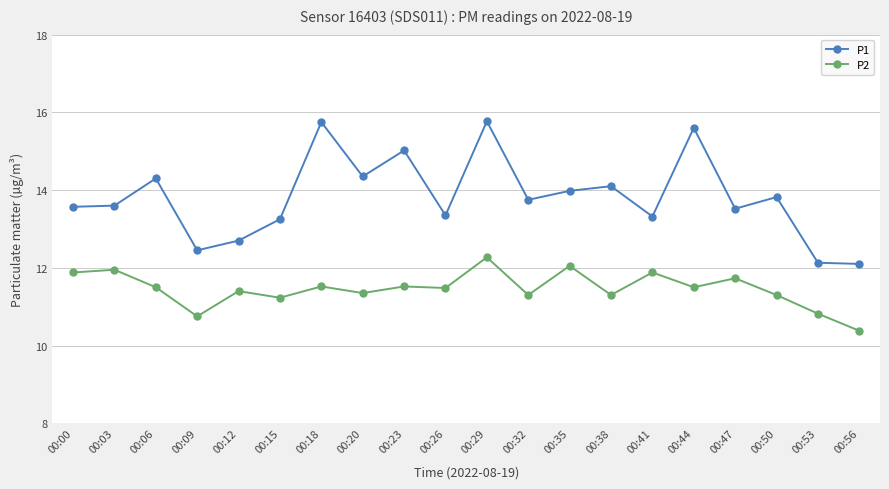

What is the difference between the highest and lowest values at 00:06?

2.8